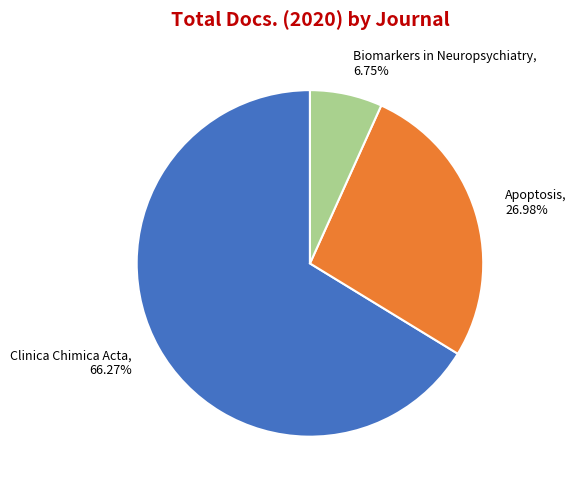

How much of the chart is everything except Apoptosis?

73.0%